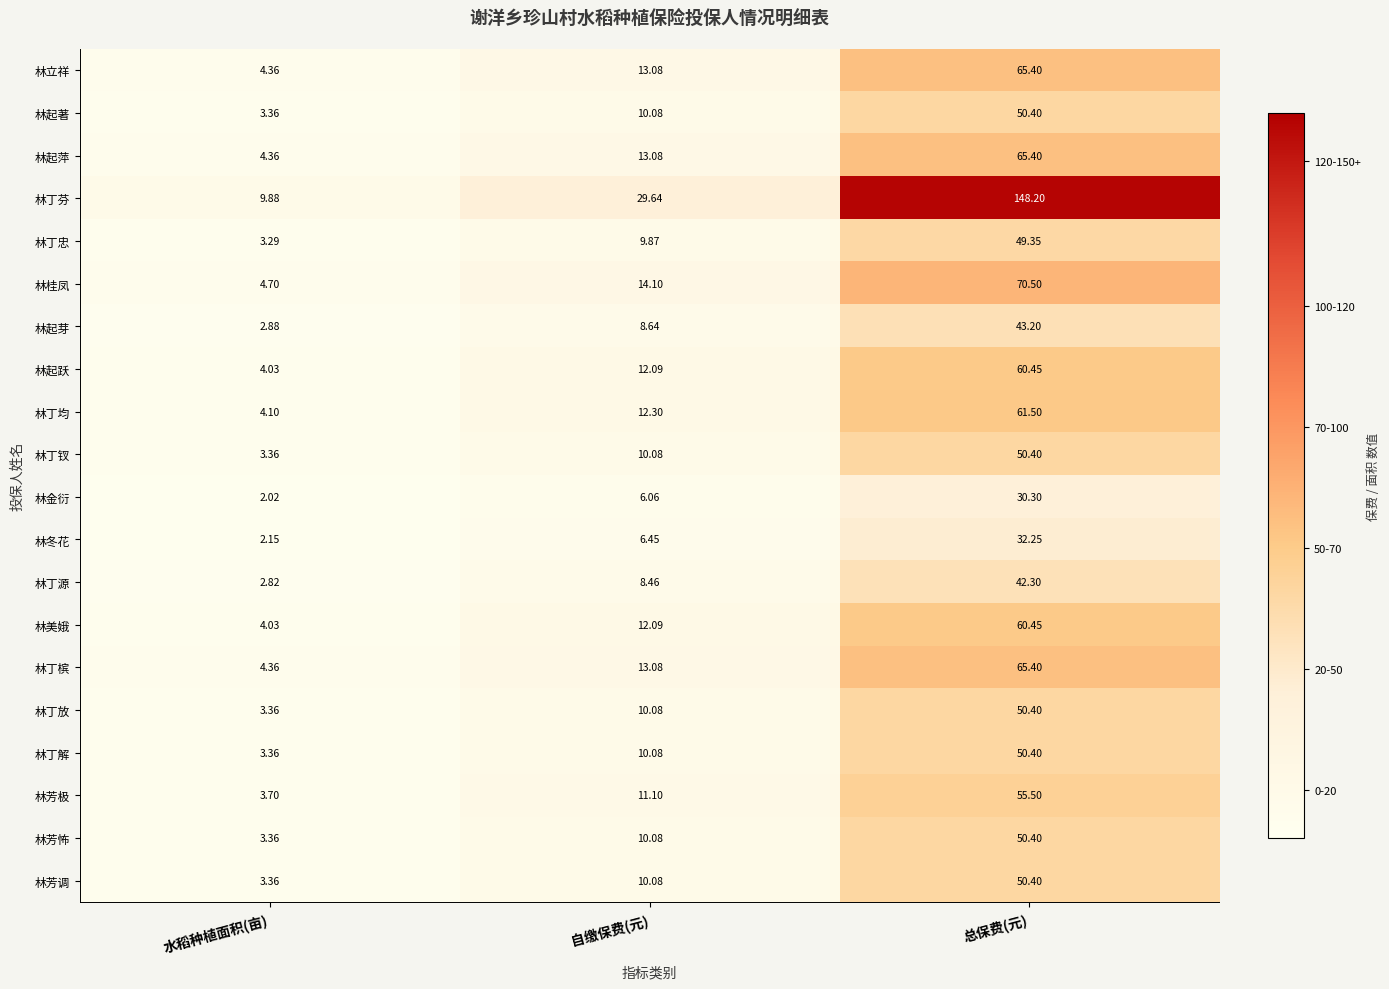

List the labels in order of 林丁放 value, largest first.

总保费(元), 自缴保费(元), 水稻种植面积(亩)